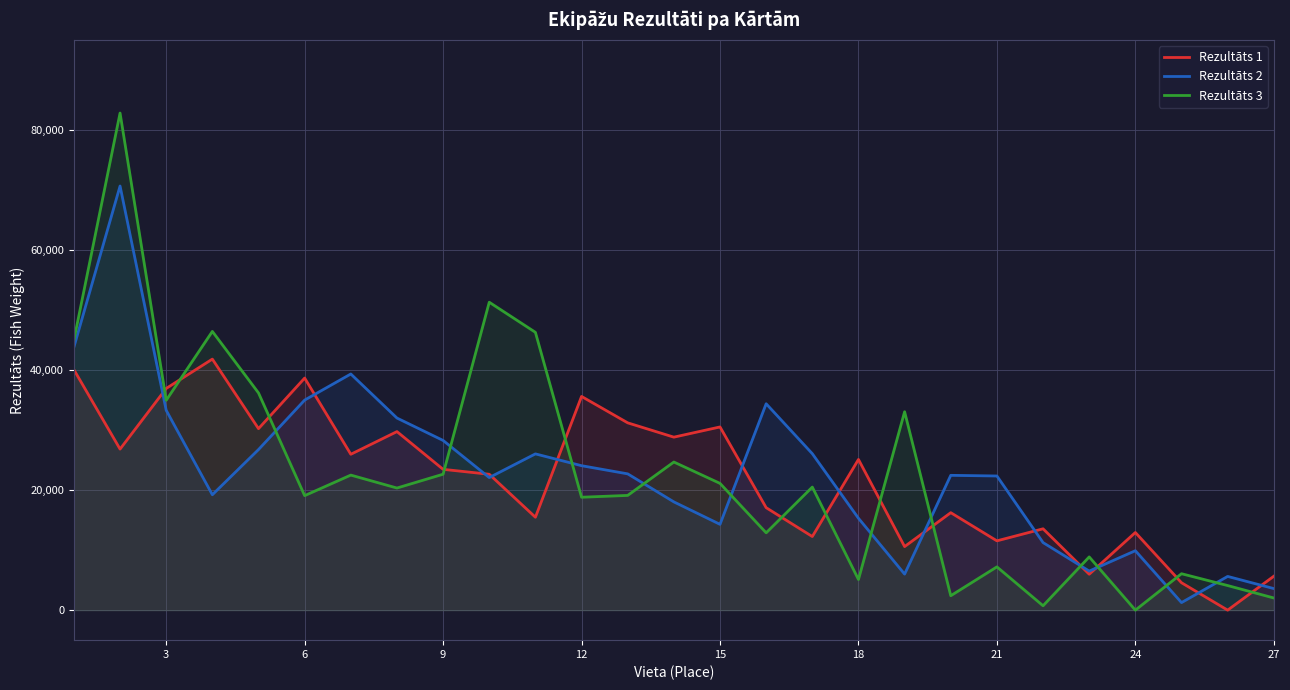

Reading left to right, extract all data points from this chart.

Rezultāts 1: 40052	26825	36928	41814	30231	38656	25962	29739	23454	22633	15475	35594	31197	28814	30514	17067	12260	25099	10587	16234	11543	13550	5981	12933	4565	0	5650
Rezultāts 2: 43817	70645	33287	19221	26747	34989	39335	31997	28265	22083	26028	24060	22700	18030	14292	34377	26060	15302	6001	22454	22345	11252	6506	9899	1258	5618	3592
Rezultāts 3: 44974	82799	34954	46425	36181	19072	22494	20339	22641	51288	46274	18806	19110	24671	21113	12878	20497	5101	33045	2401	7208	729	8865	0	6066	4096	2025